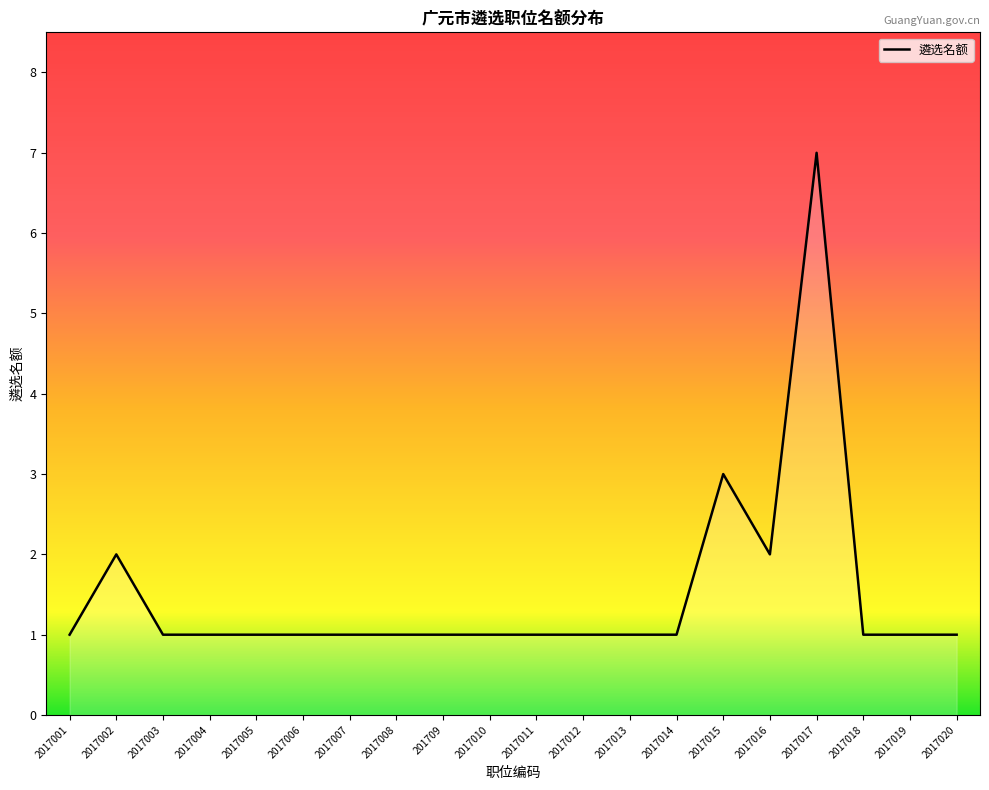

What is the sum of the values at 2017012 and 2017004?

2